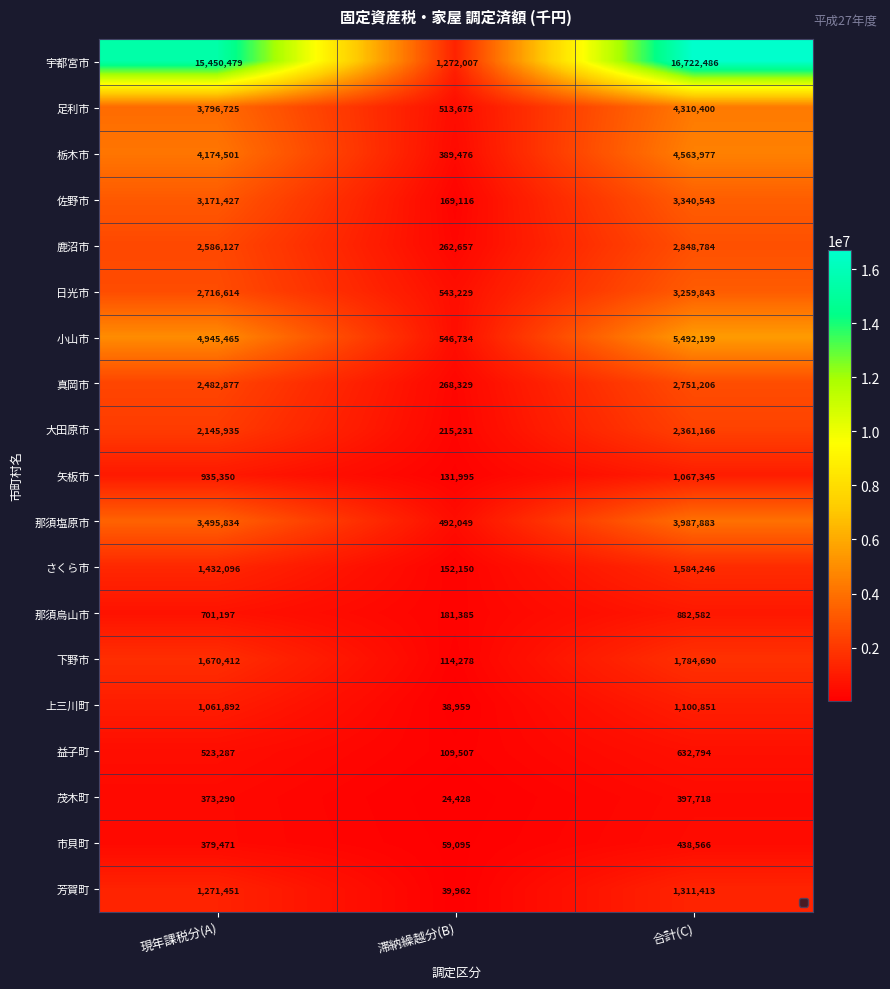

What is the average value of the 大田原市 series?

1574111